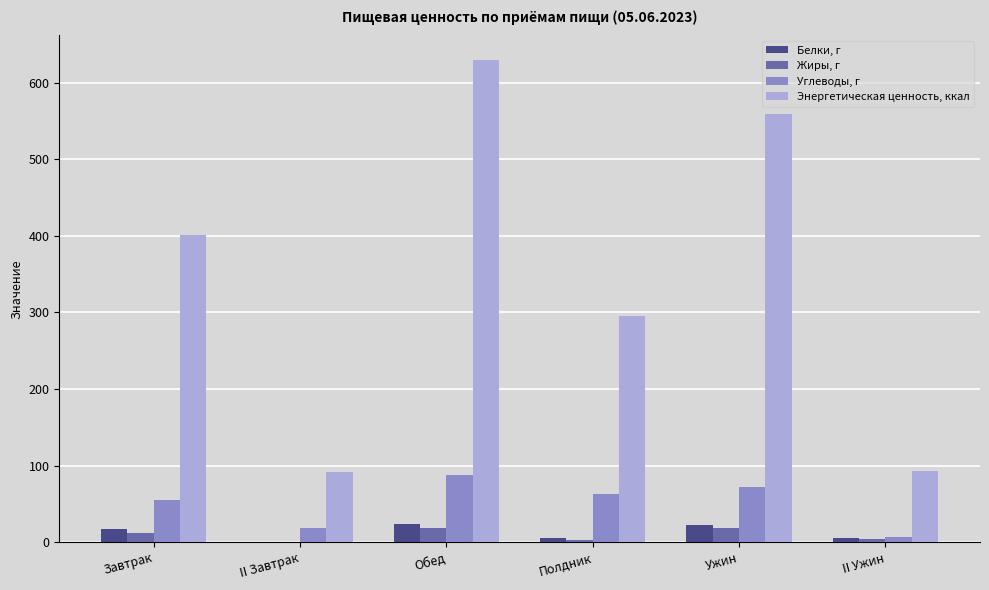

Does the chart contain stacked bars?

No